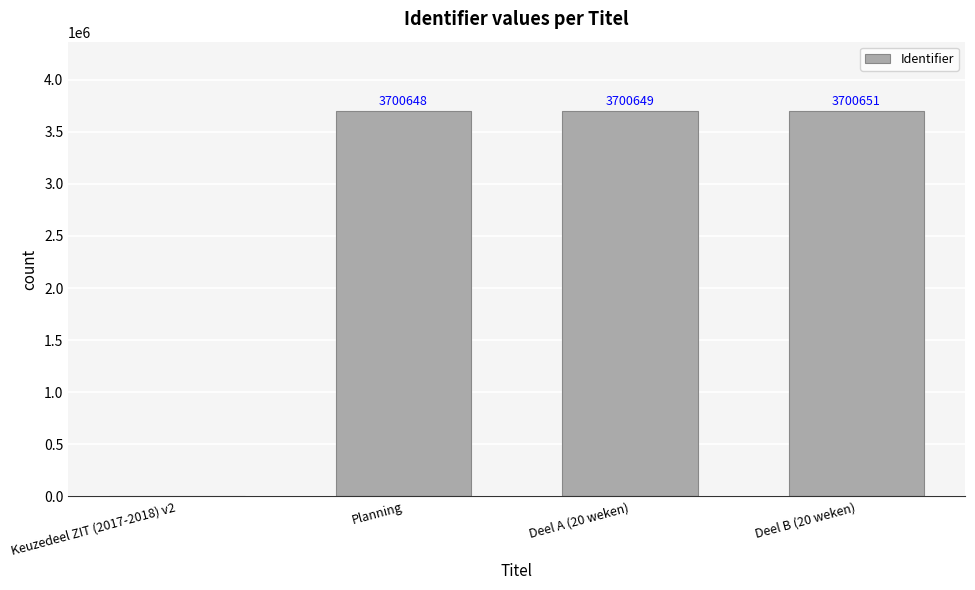

What is the greatest value displayed?

3700651